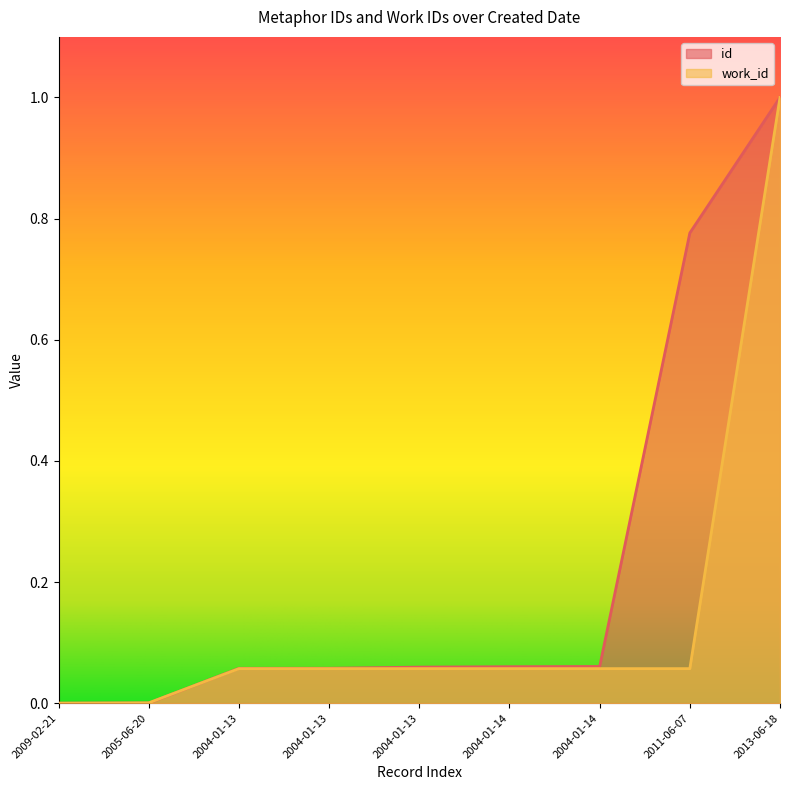

Count the number of data series in this chart.

2